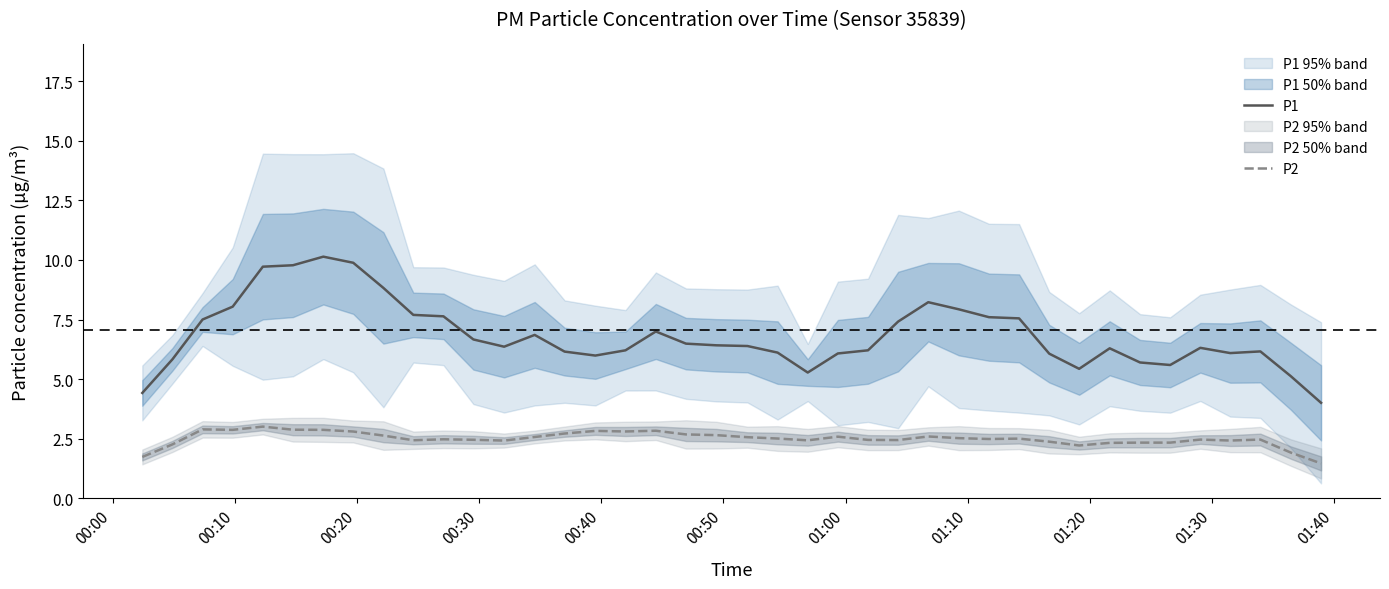

True or false: P1 and P2 intersect in this chart.

False